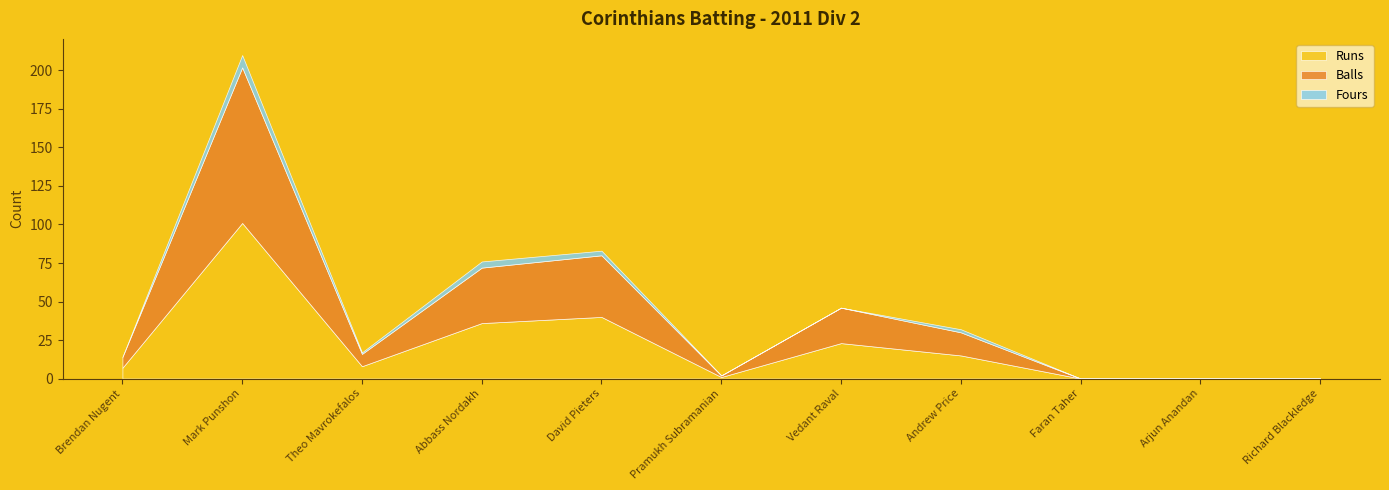

In Runs, how many points are lower than both neighbors (excluding endpoints)?

2